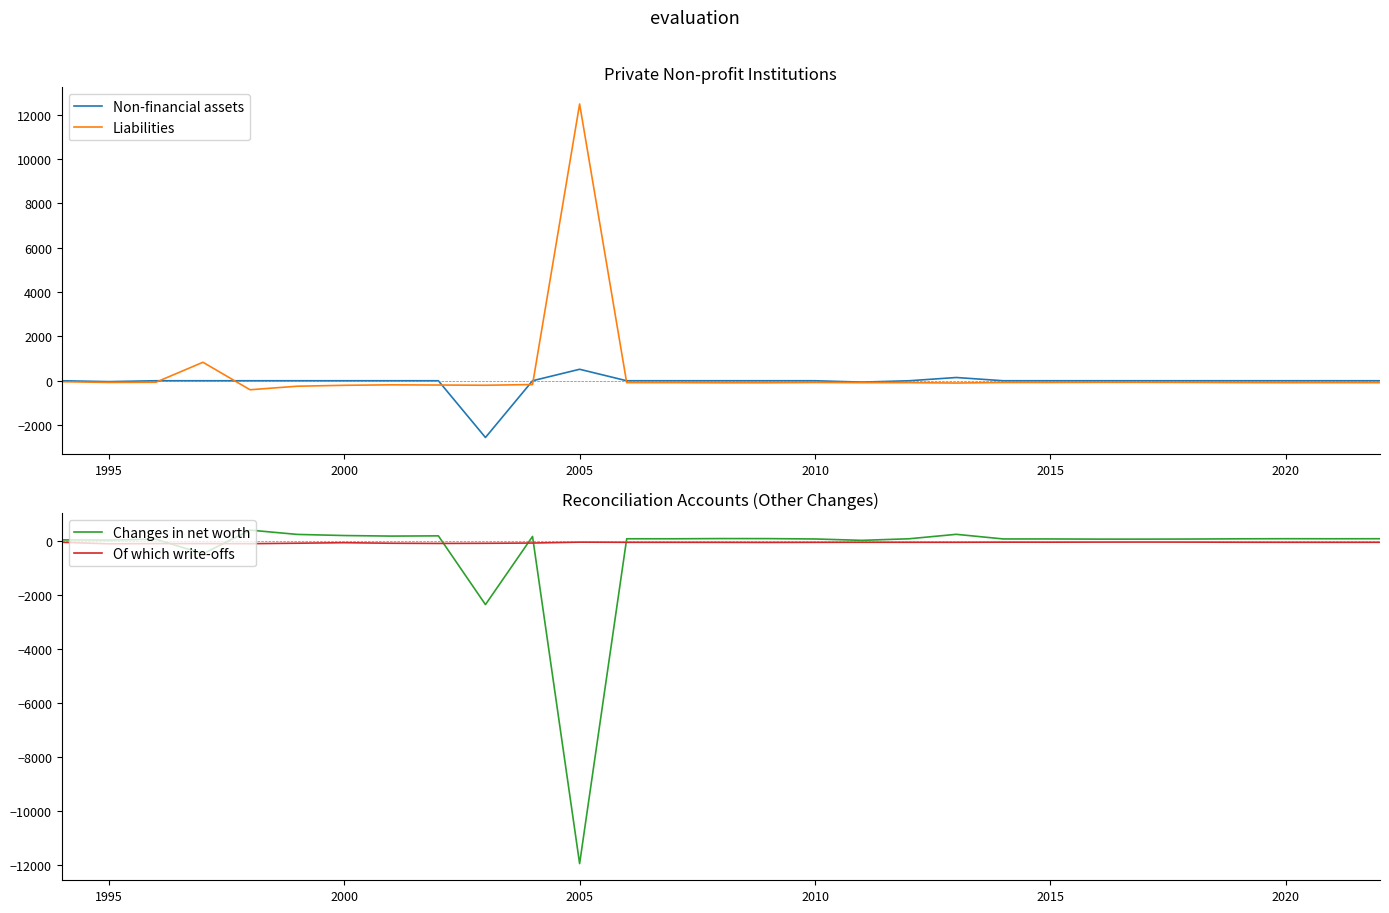

True or false: Liabilities has a value of 8388.1 at 2005.

False